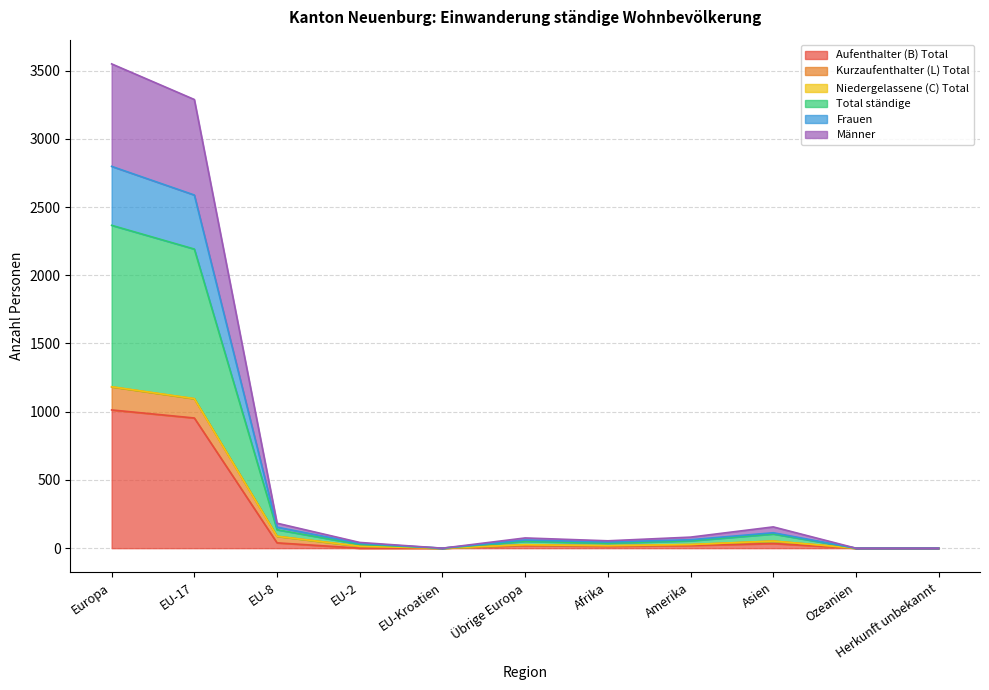

True or false: Aufenthalter (B) Total and Frauen intersect in this chart.

False